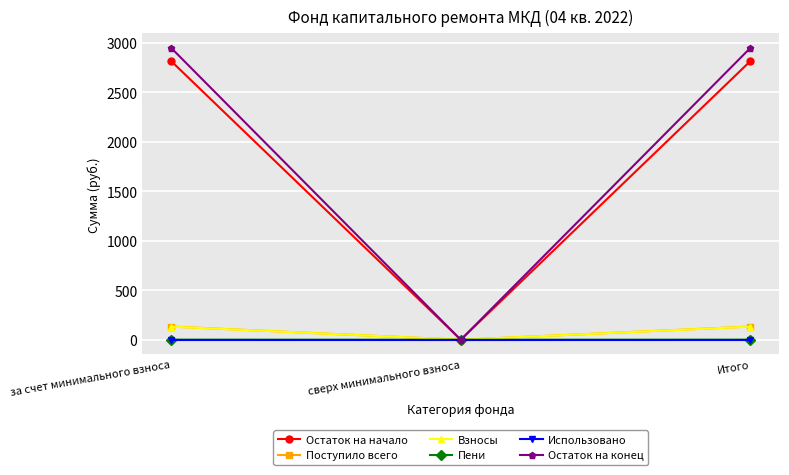

Is the value of Остаток на конец at Итого greater than the value of Поступило всего at сверх минимального взноса?

Yes